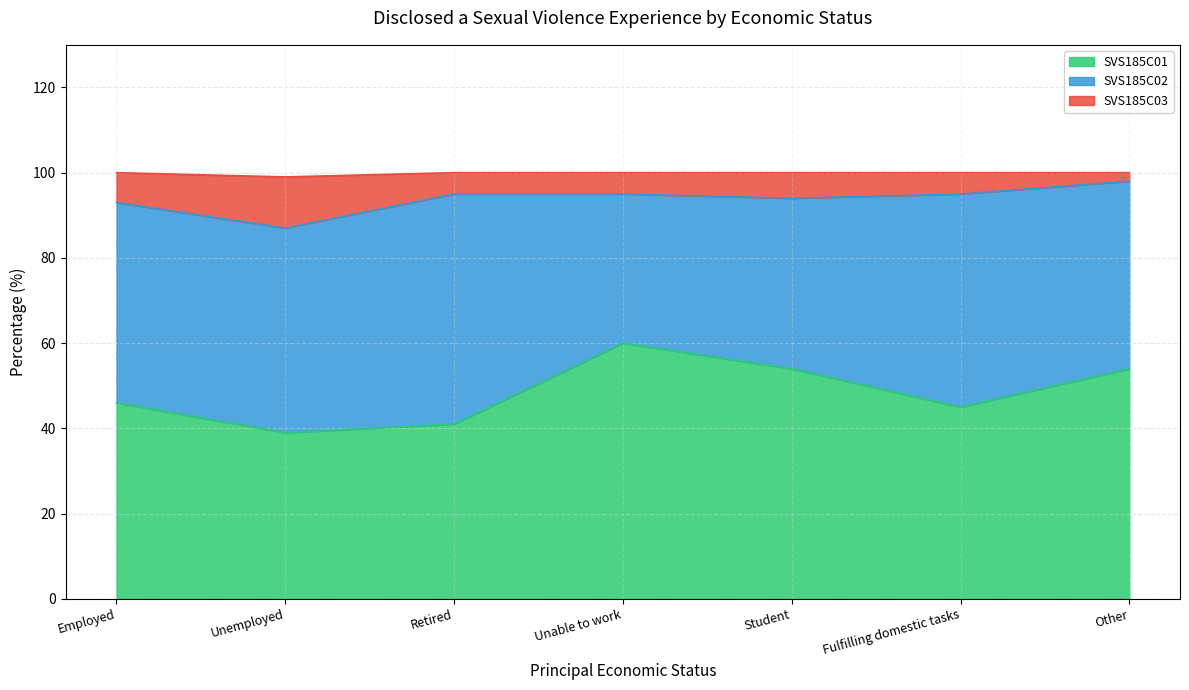

True or false: SVS185C01 has a value of 13 at Other.

False